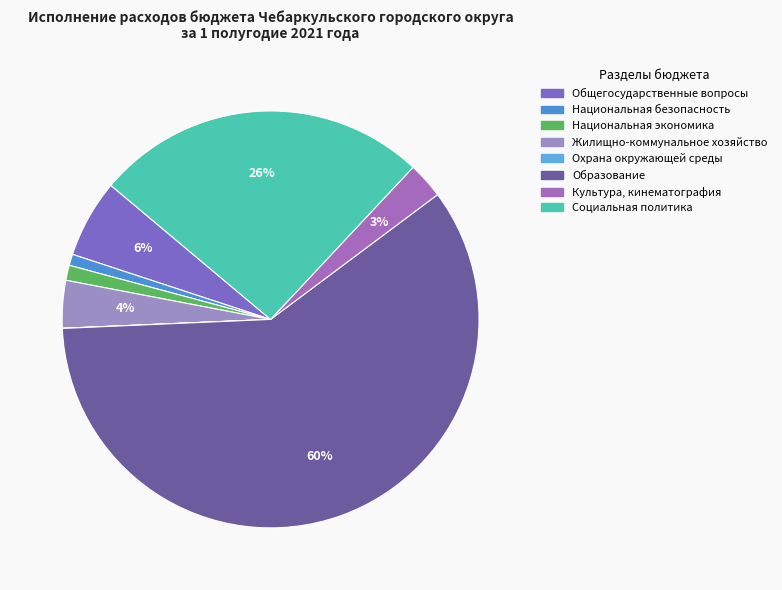

Combined, do Национальная экономика and Общегосударственные вопросы account for over 50%?

No